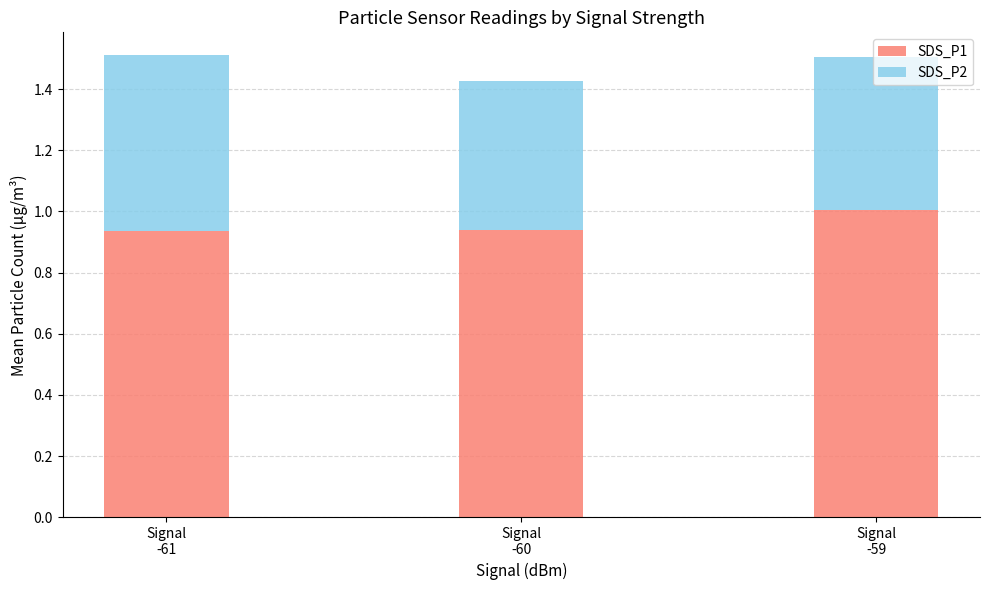

What is the highest value of the SDS_P1 series?

1.0